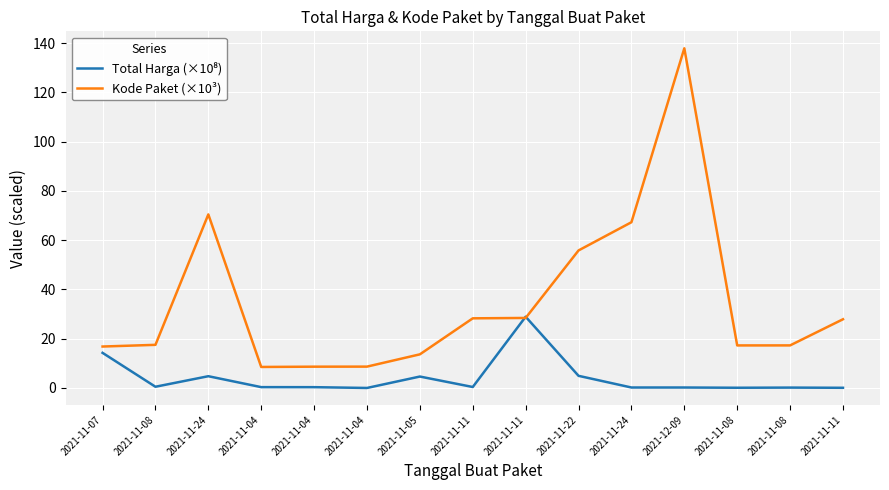

Which series has the largest range (max minus min)?

Kode Paket (×10³)